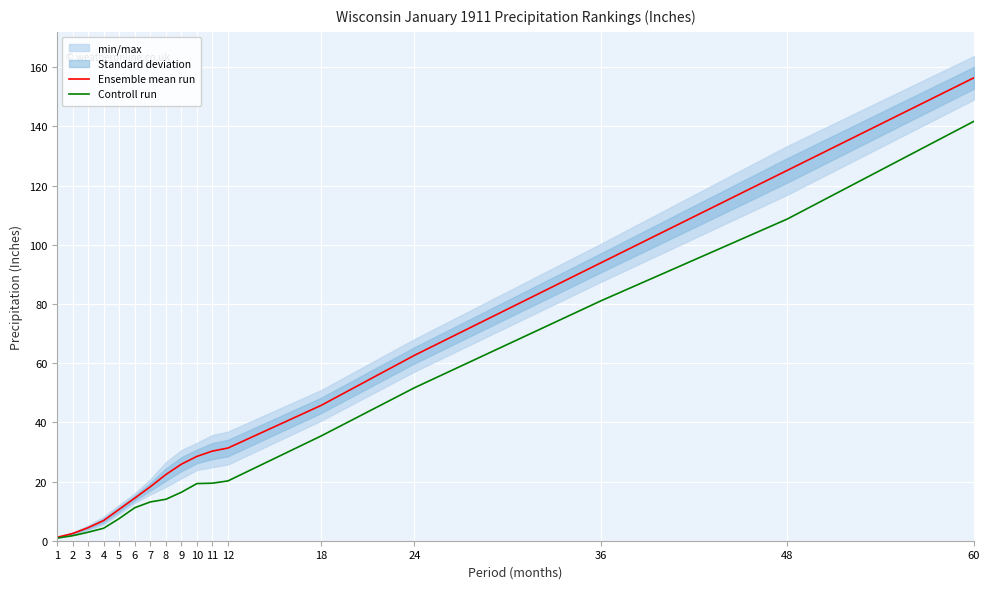

The value of Ensemble mean run at 60 is 254.8. True or false?

False